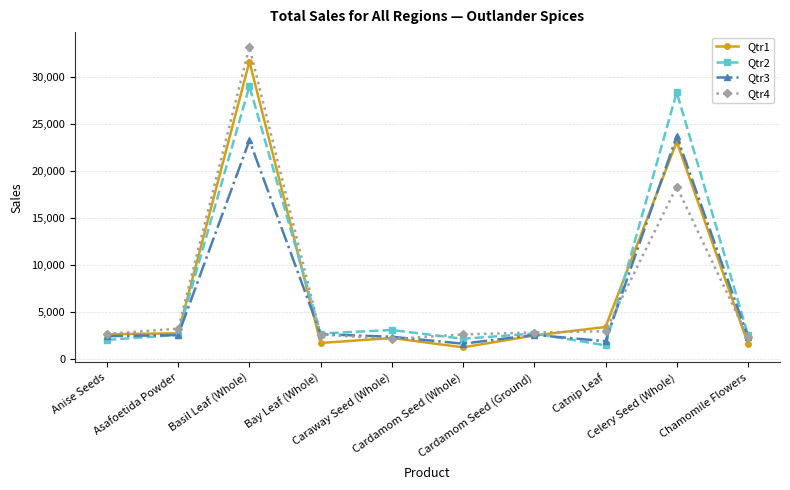

Rank the series by their maximum value, from highest to lowest.

Qtr4, Qtr1, Qtr2, Qtr3